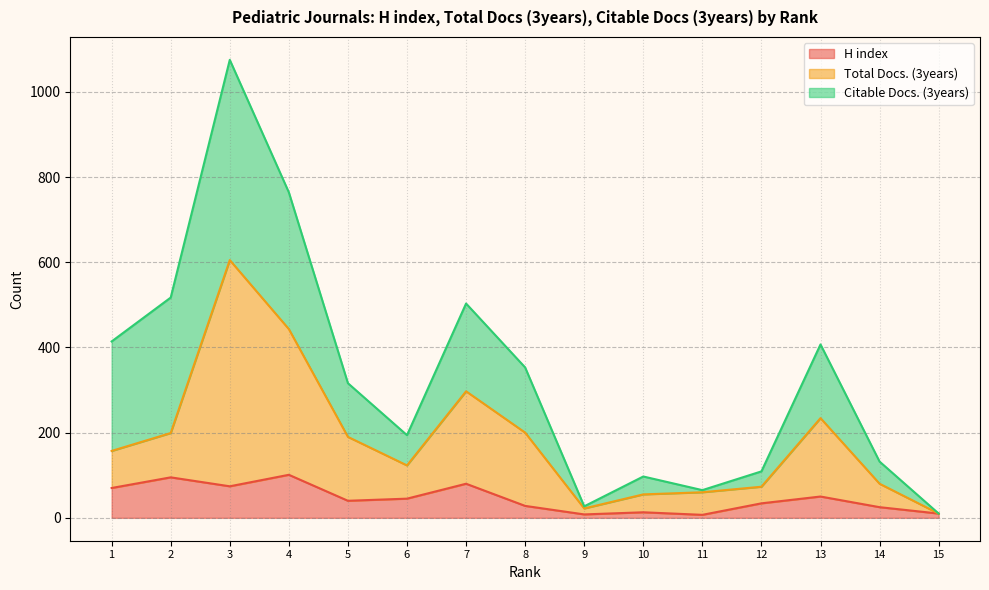

At which label is H index closest to 54?

13